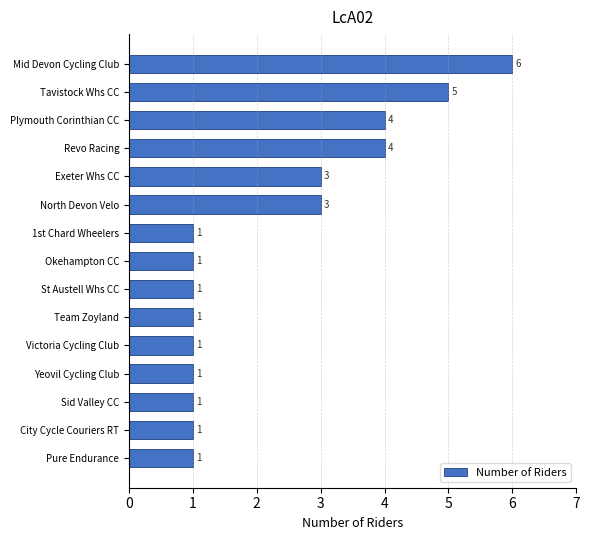

True or false: the data shows 2 at Yeovil Cycling Club.

False